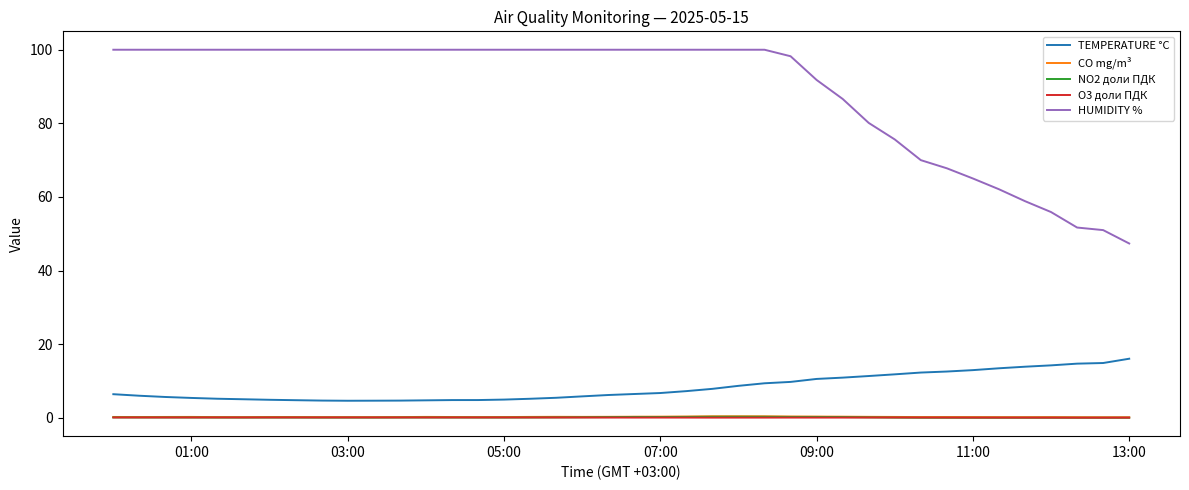

Which series has the widest spread of values?

HUMIDITY %